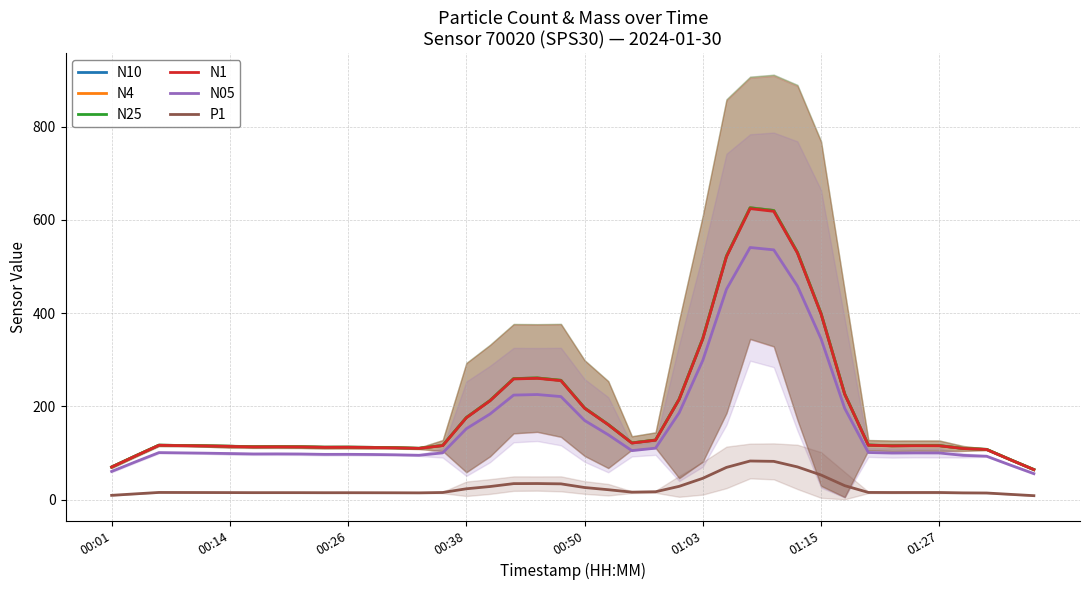

The N05 series shows 95.0 at 36. True or false?

True